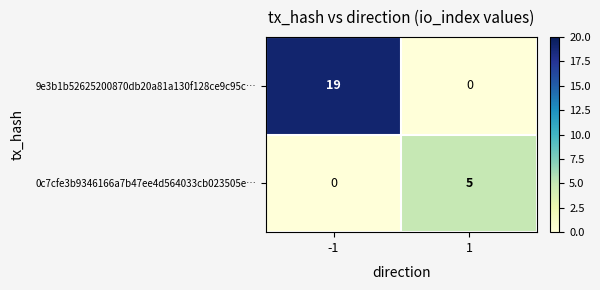

Between -1 and 1, which series saw the biggest shift?

9e3b1b52625200870db20a81a130f128ce9c95c…